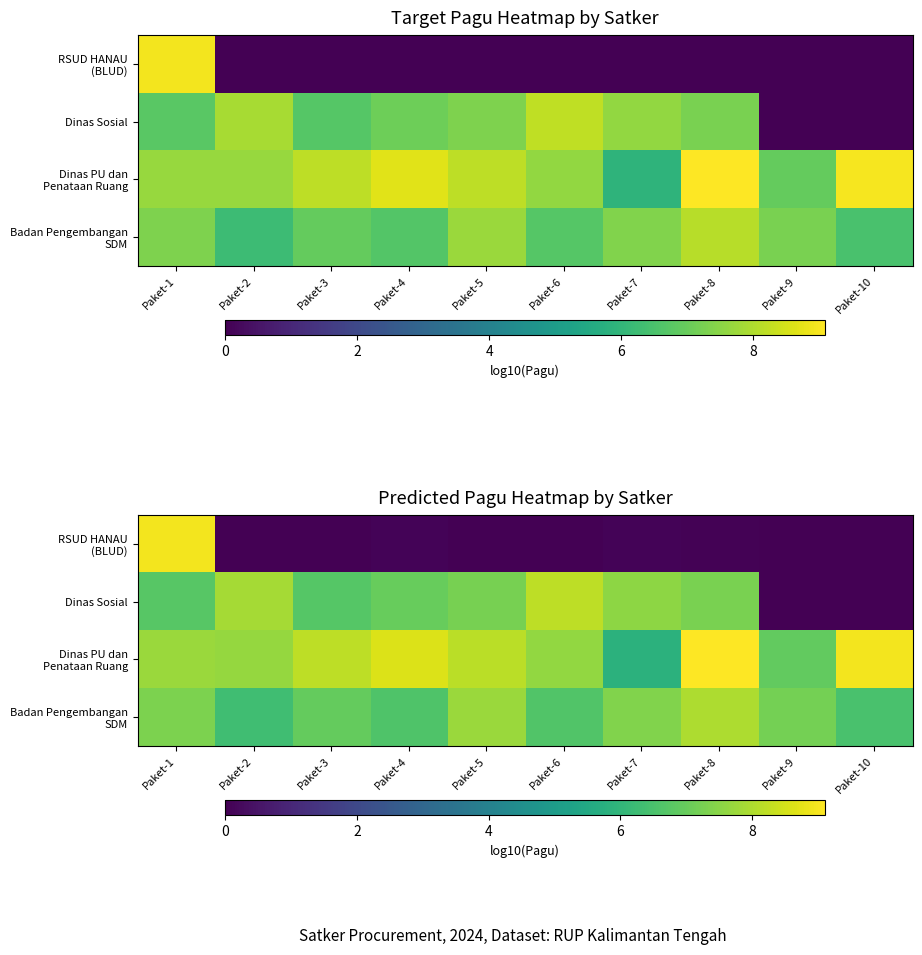

At how many categories does at least one series exceed 2?

10